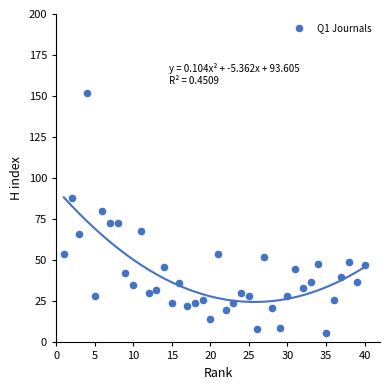

What is the range of X values (max minus min)?

39